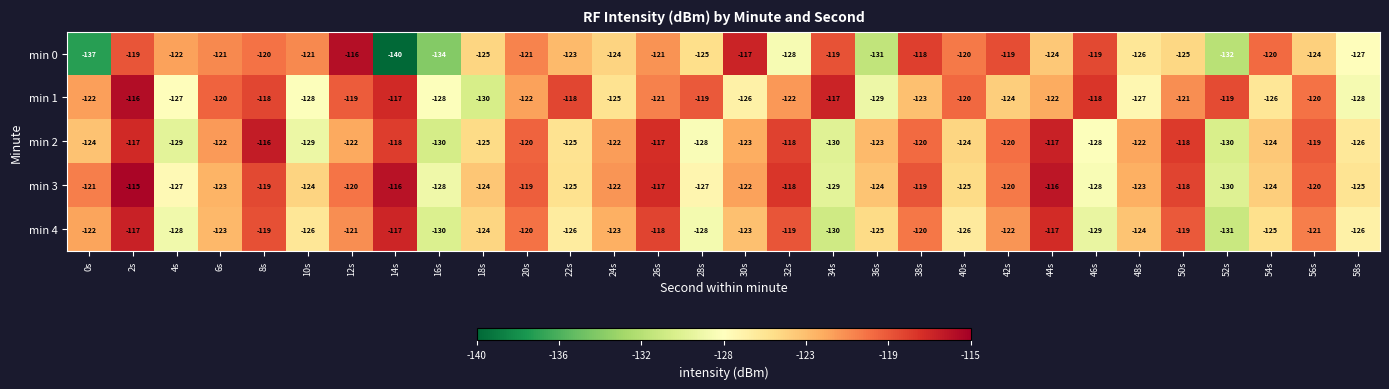

What is the difference between the highest and lowest values at 54s?

6